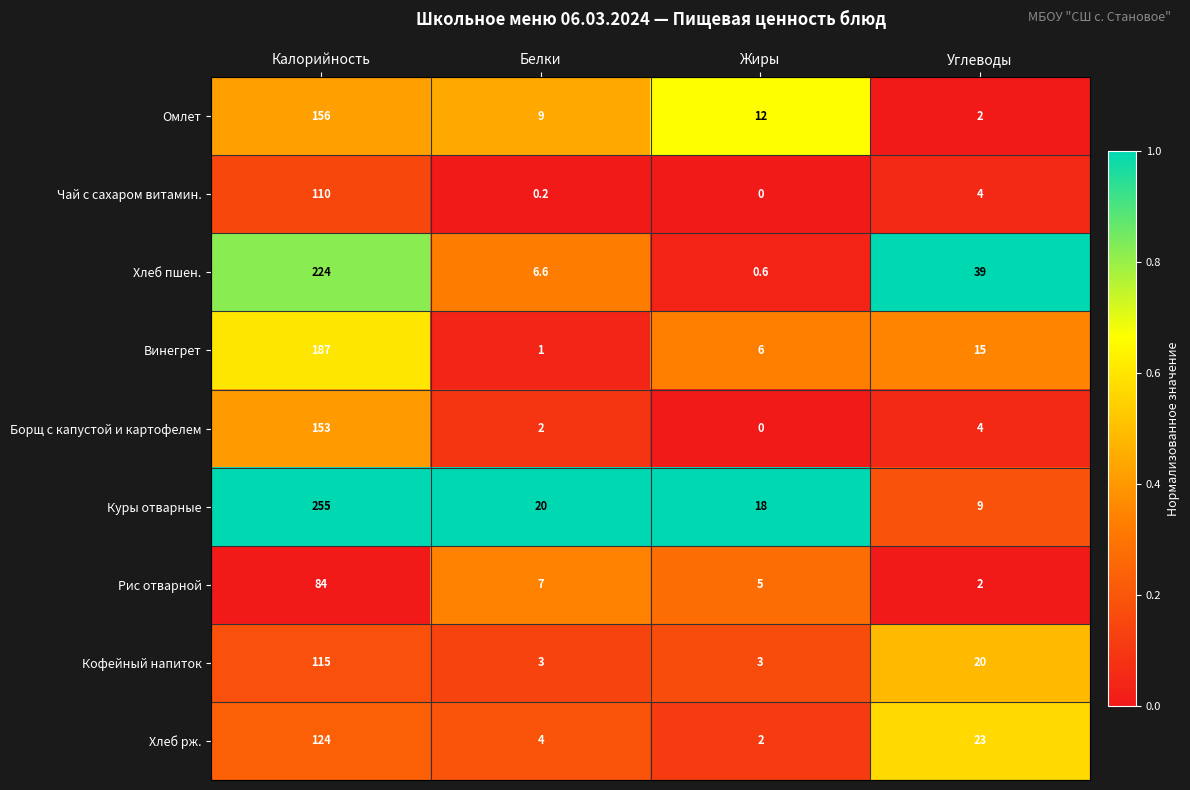

Rank the series at Калорийность from lowest to highest value.

Рис отварной, Чай с сахаром витамин., Кофейный напиток, Хлеб рж., Борщ с капустой и картофелем, Омлет, Винегрет, Хлеб пшен., Куры отварные